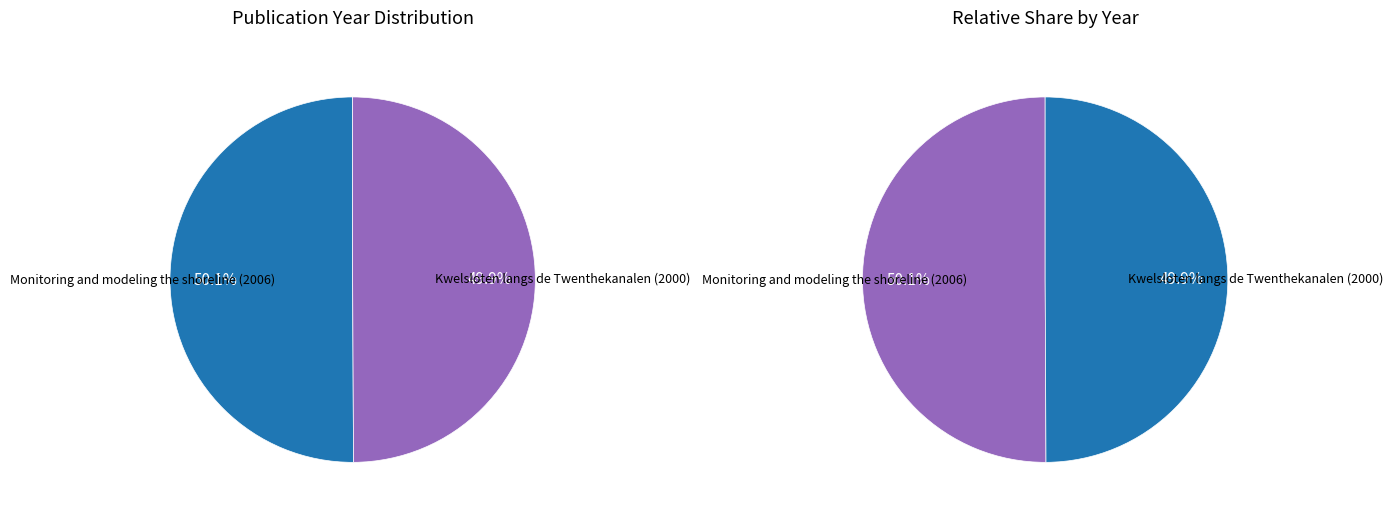

The Monitoring and modeling the shoreline (2006) slice represents 63% of the pie. True or false?

False